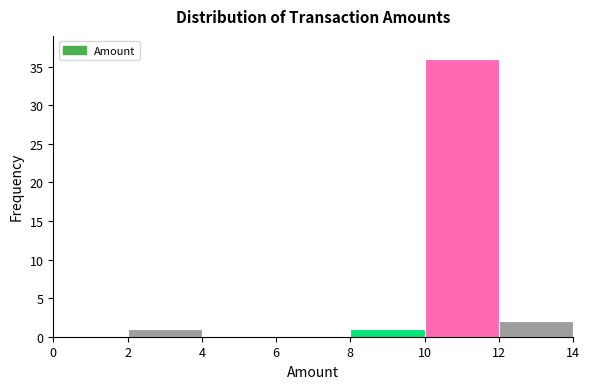

Reading left to right, list every bar in this chart as the range it spans on the x-axis followed by its height. The values are not printed on the chart, so give them approximately, as read against the axis.

0 to 2: 0
2 to 4: 1
4 to 6: 0
6 to 8: 0
8 to 10: 1
10 to 12: 36
12 to 14: 2